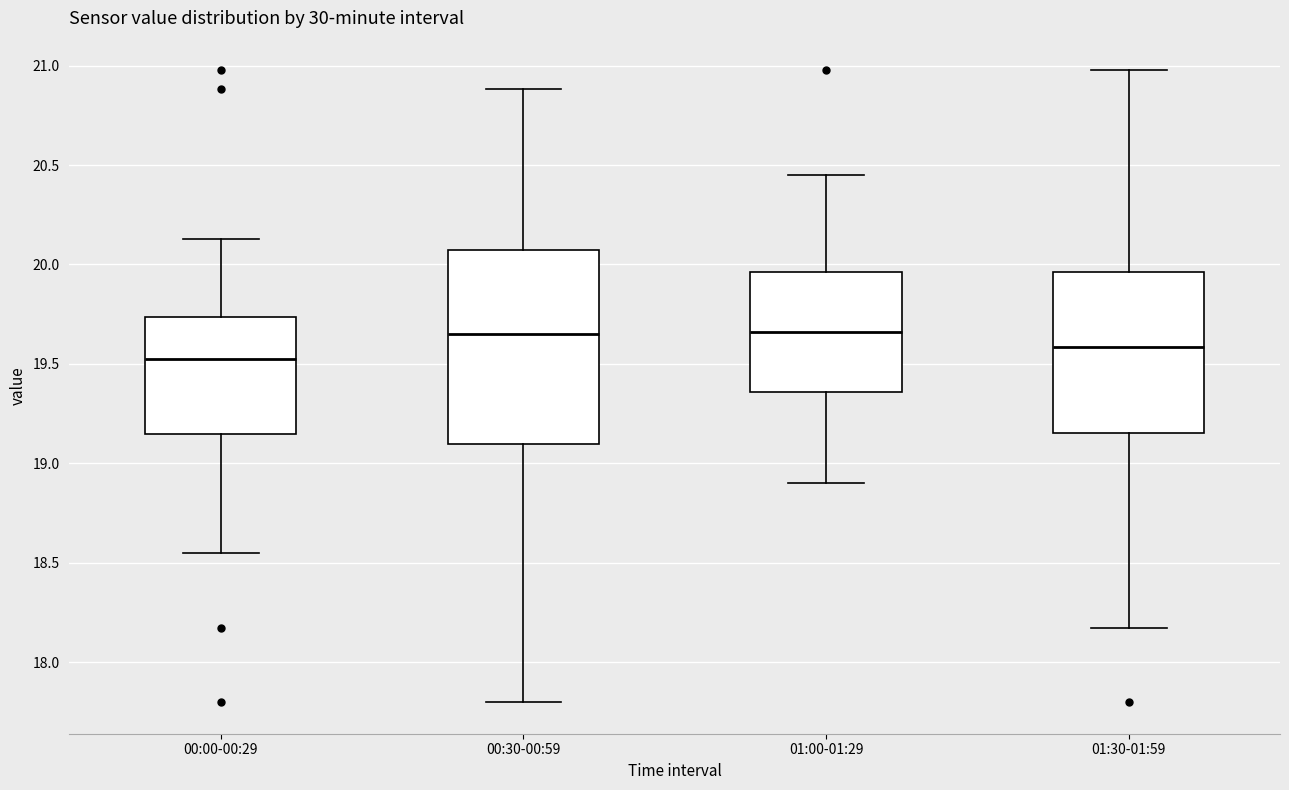

Where is the lower edge of the box for 01:30-01:59 on the y-axis? The values are not printed on the chart, so give them approximately, as read against the axis.

19.15